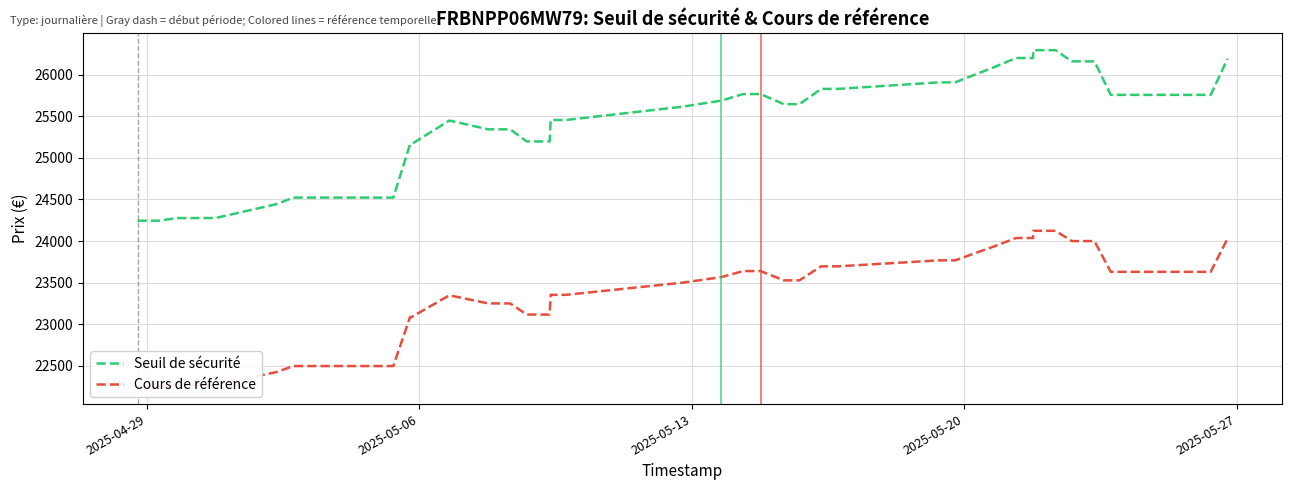

How many lines are shown in the chart?

2